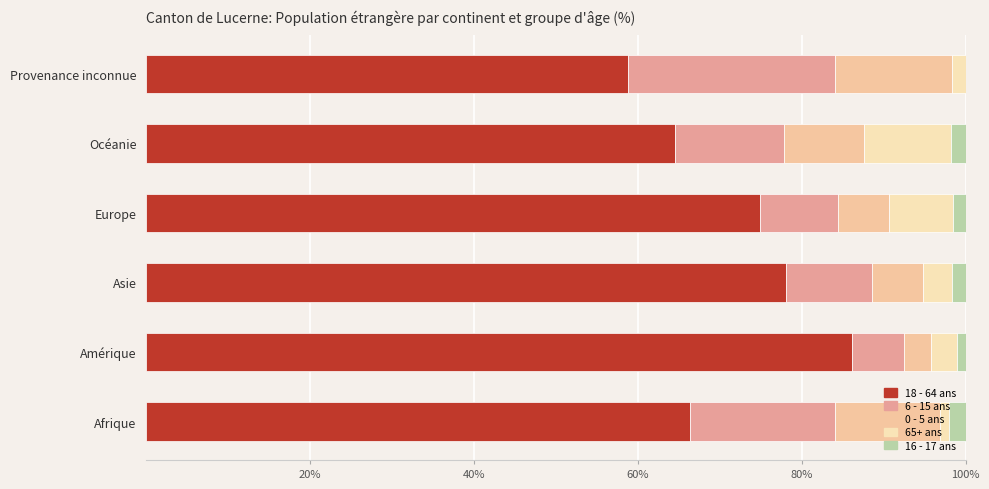

How many distinct data groups are displayed?

5